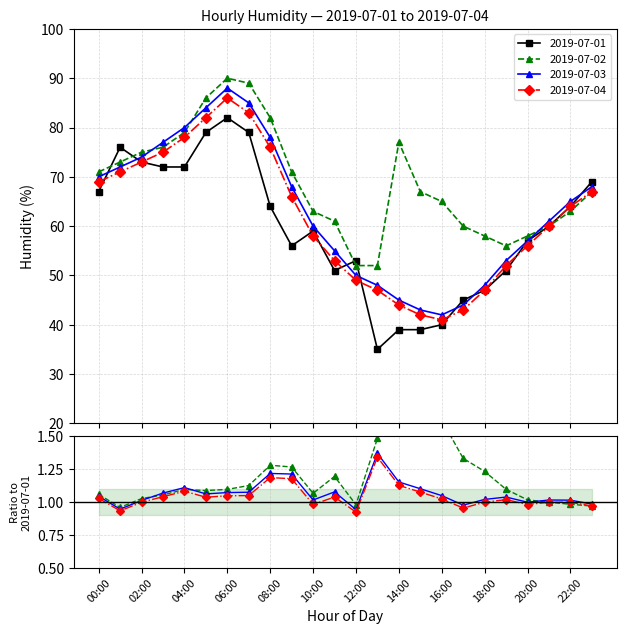

What is the value of the 2019-07-04 point at the 16th from the left?

42